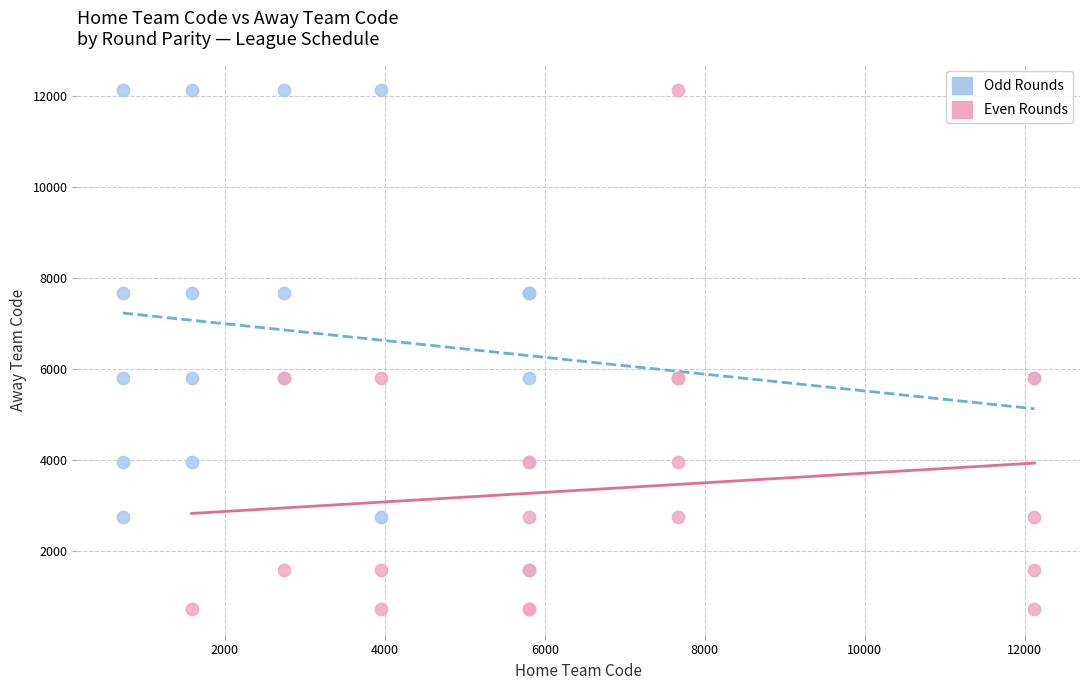

Which series contains the lowest Y value?

Even Rounds